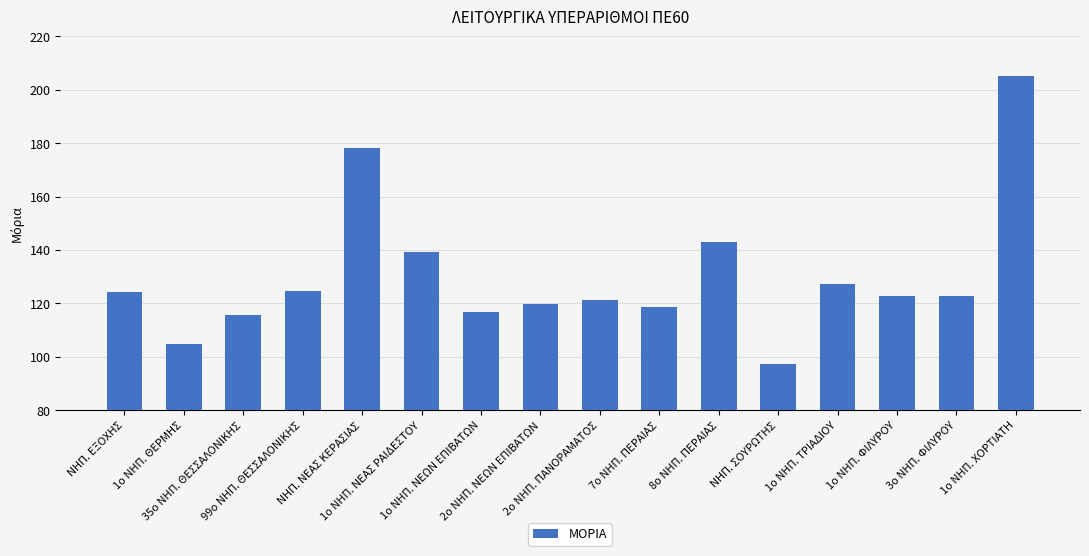

Approximately how many times larger is the value at 1ο ΝΗΠ. ΧΟΡΤΙΑΤΗ compared to 3ο ΝΗΠ. ΦΙΛΥΡΟΥ?

1.7